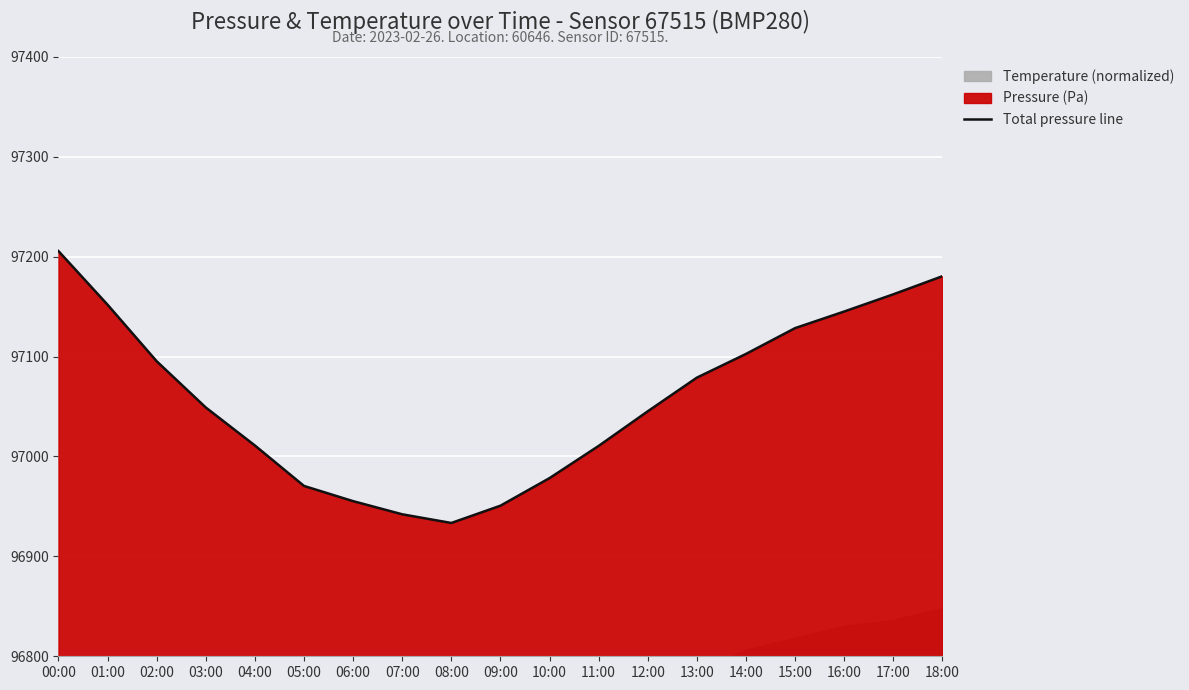

True or false: the data shows 97205.6 at 00:00.

True